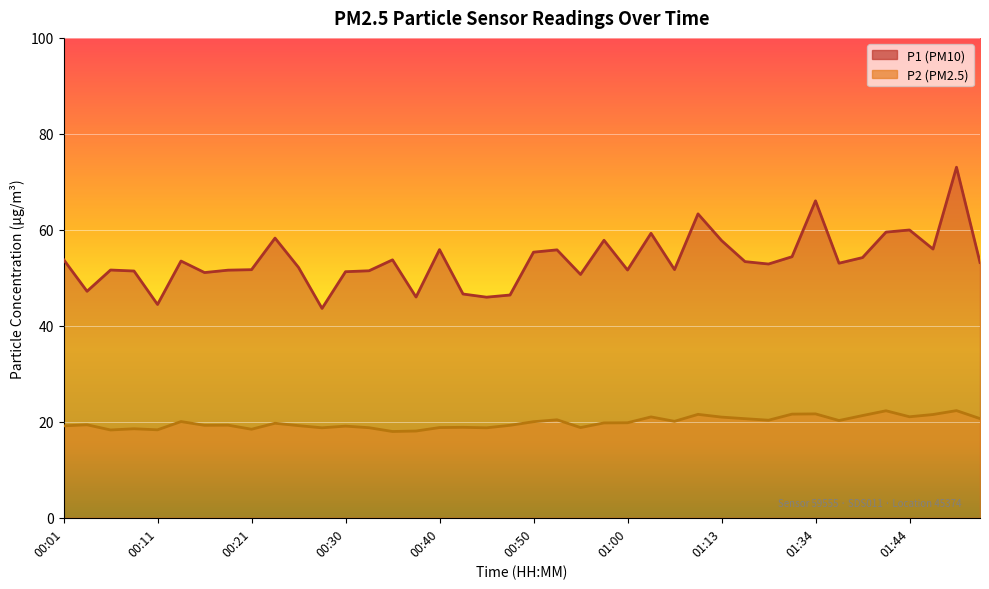

How many lines are shown in the chart?

2